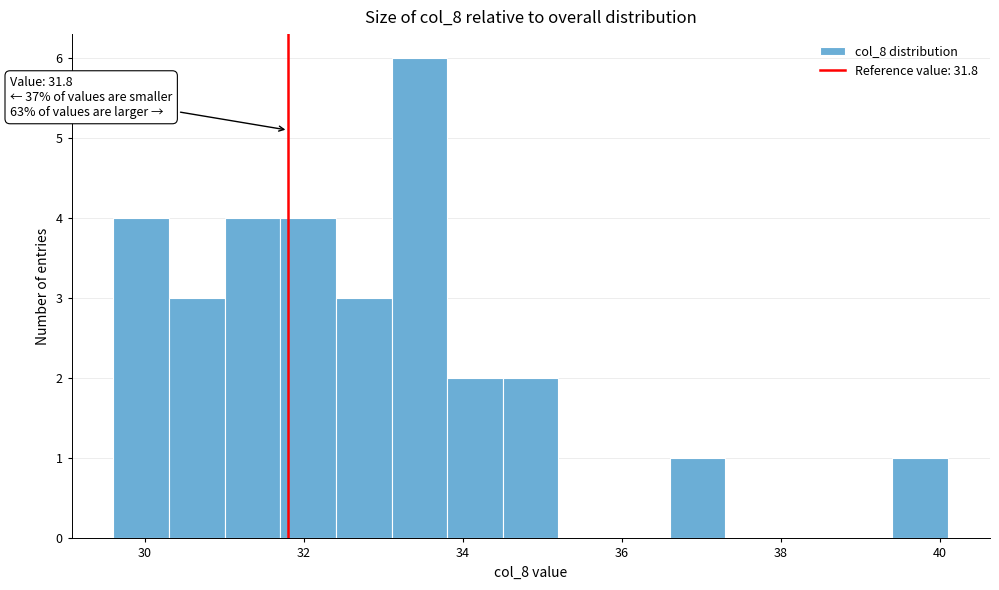

Read against the x-axis, roughly where is the centre of the tallest bar?

33.4